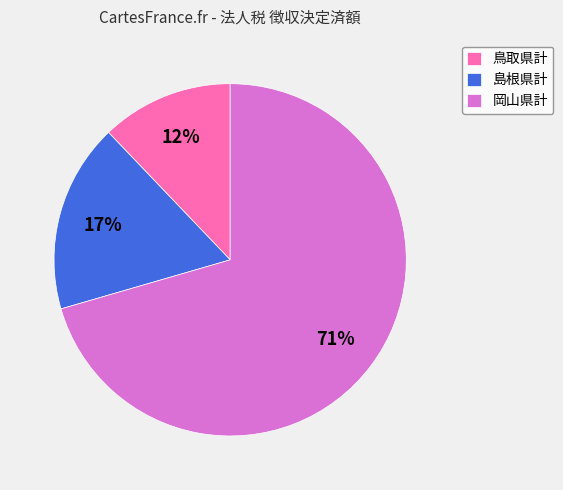

To the nearest percent, what is the average slice percentage?

33%